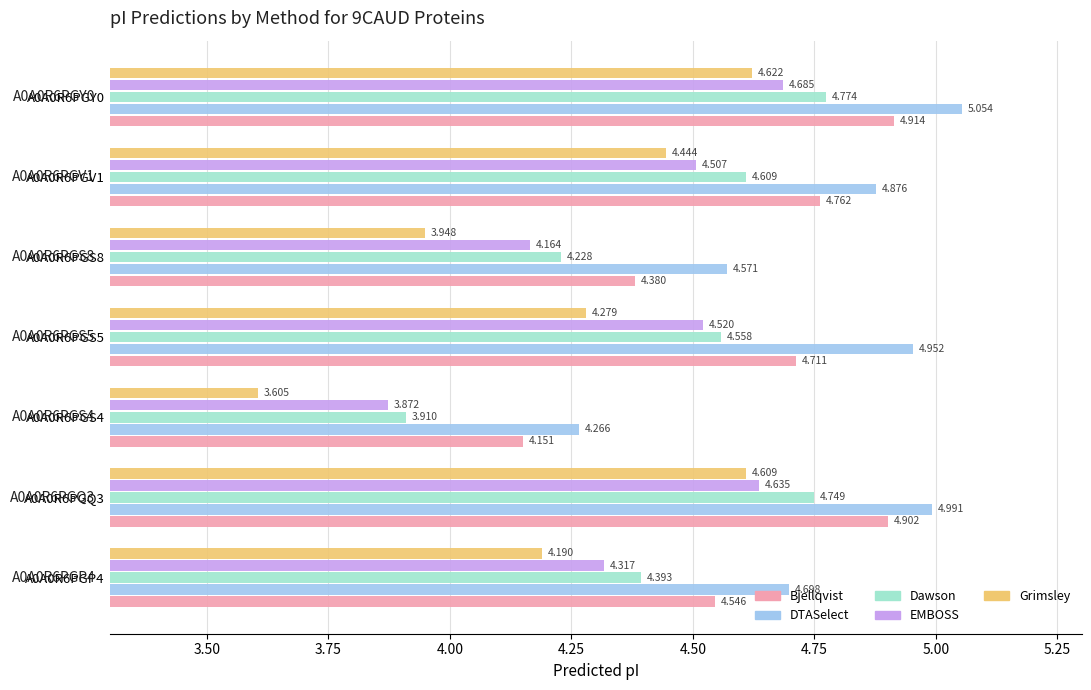

Which series has the largest total across all categories?

DTASelect